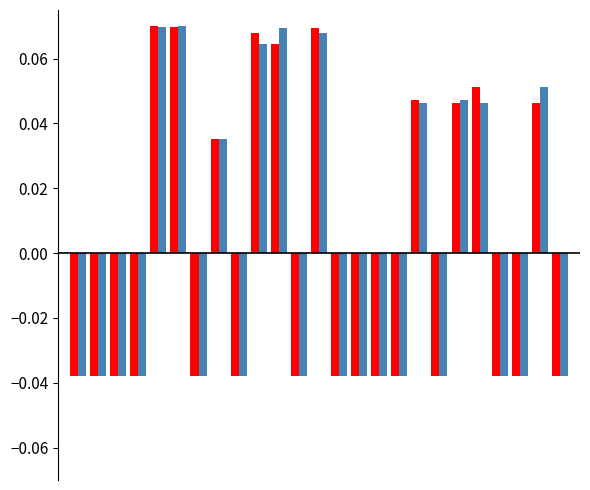

How many categories are shown in the chart?

25